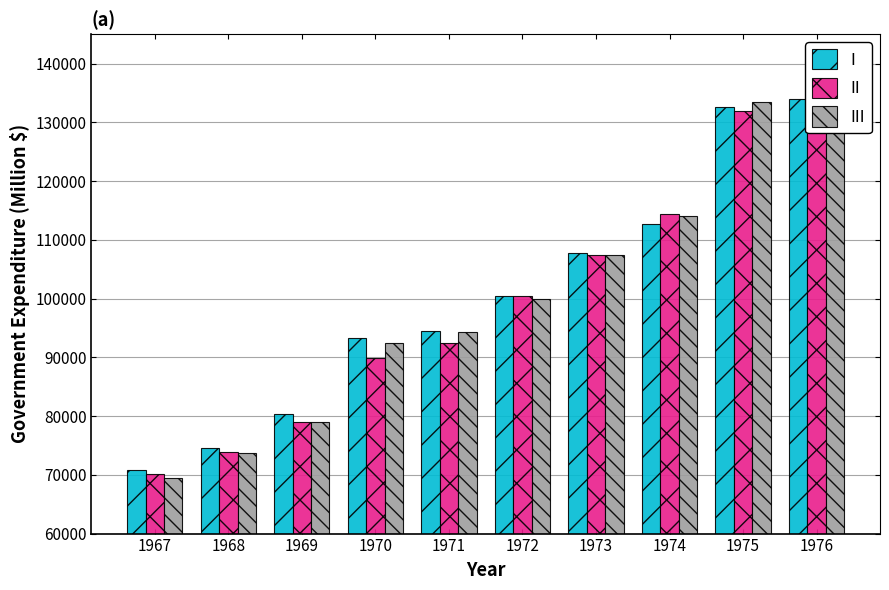

Where does the III series first go above 99964?

1972